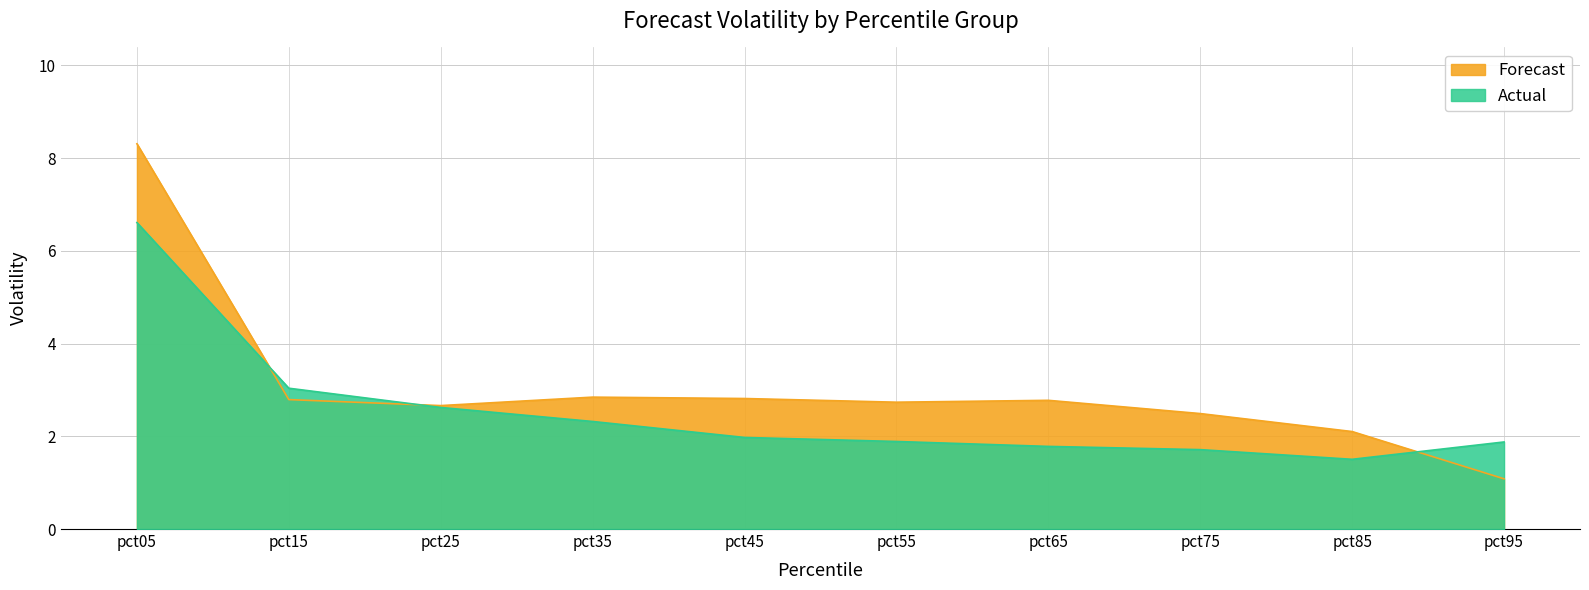

What is the smallest value displayed?

1.1